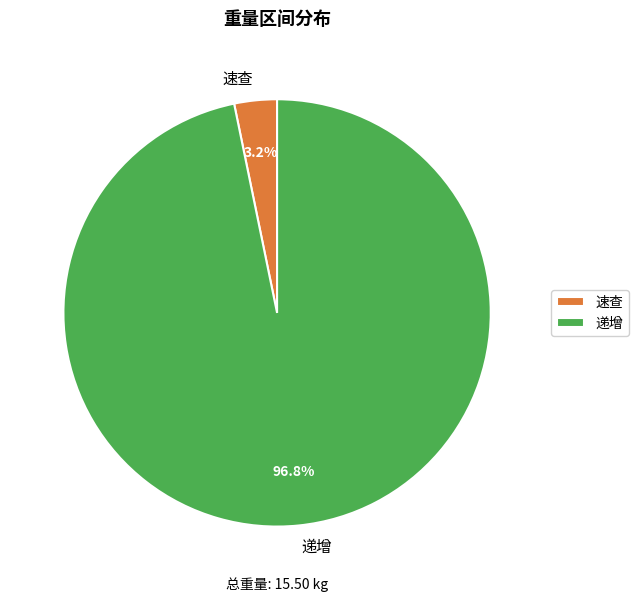

Which category has the biggest portion of the pie?

递增